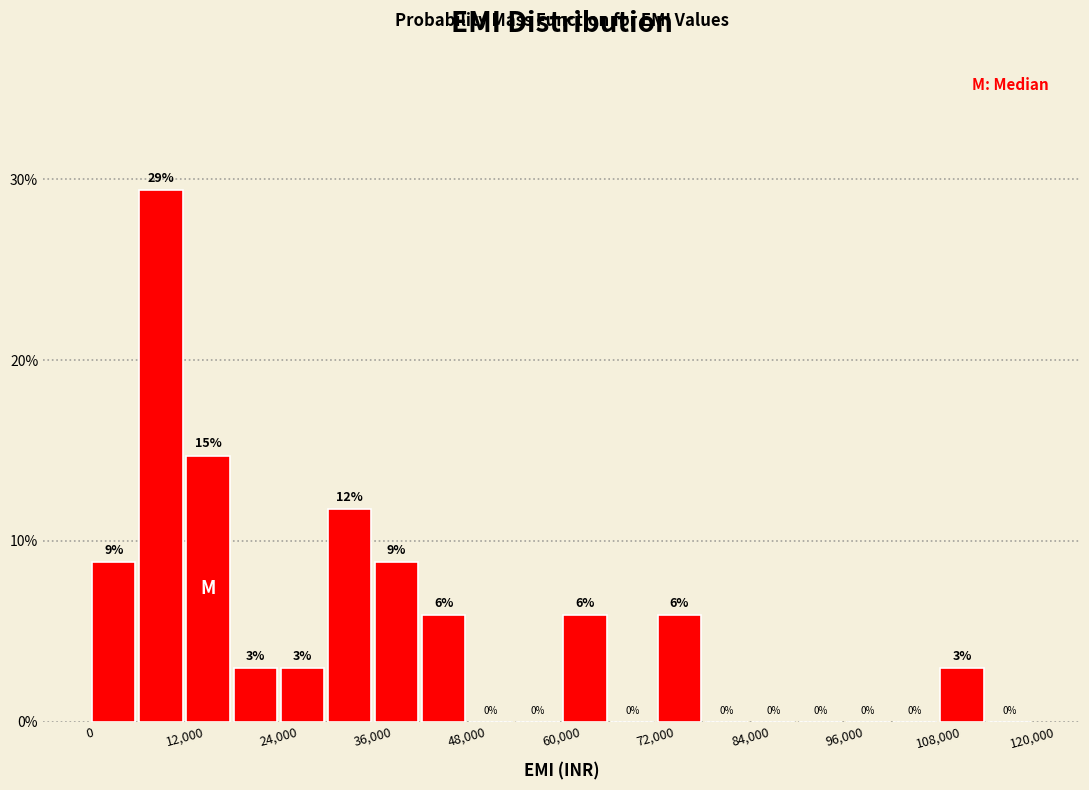

Read against the x-axis, roughly where is the centre of the tallest bar?

10000